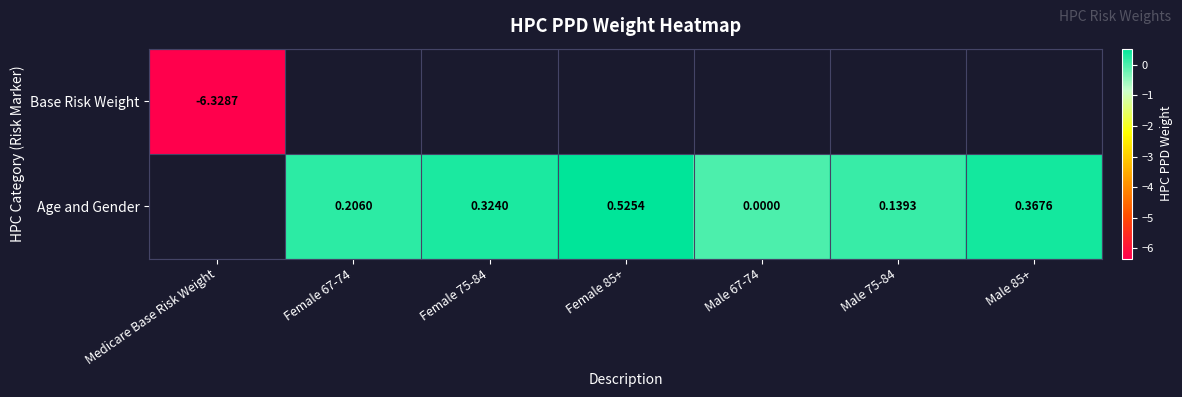

Which has a higher value, Female 67-74 or Female 85+?

Female 85+